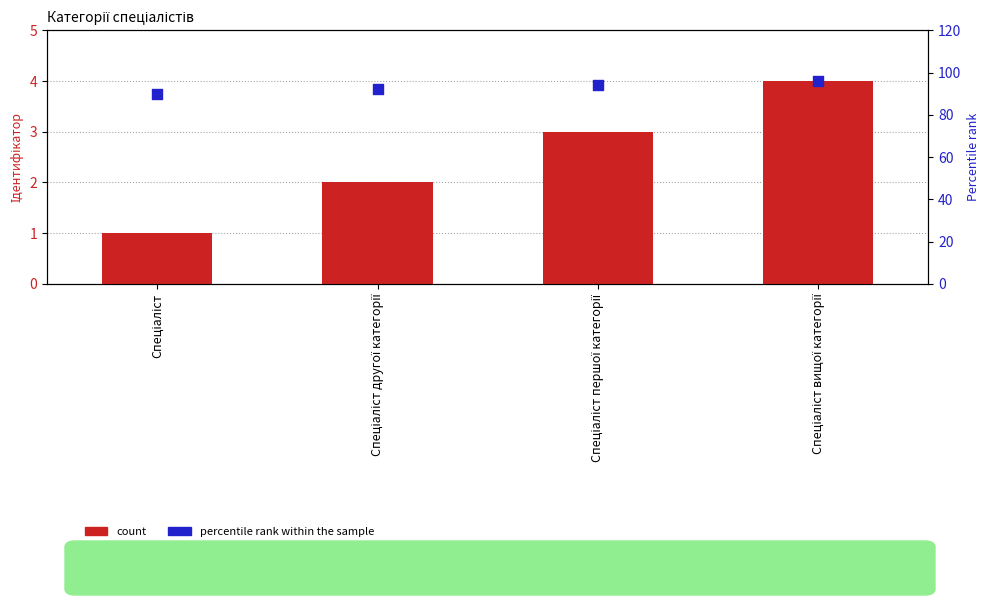

Which series has the widest spread of Y values?

Percentile rank